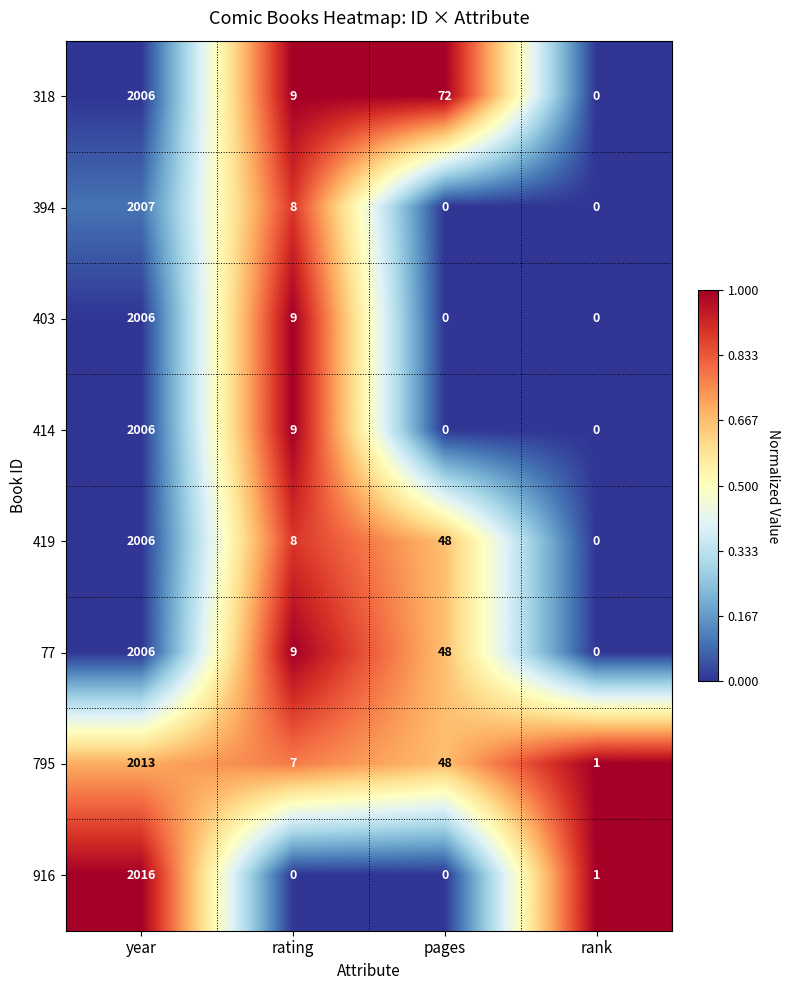

What is the average value of the 77 series?

516